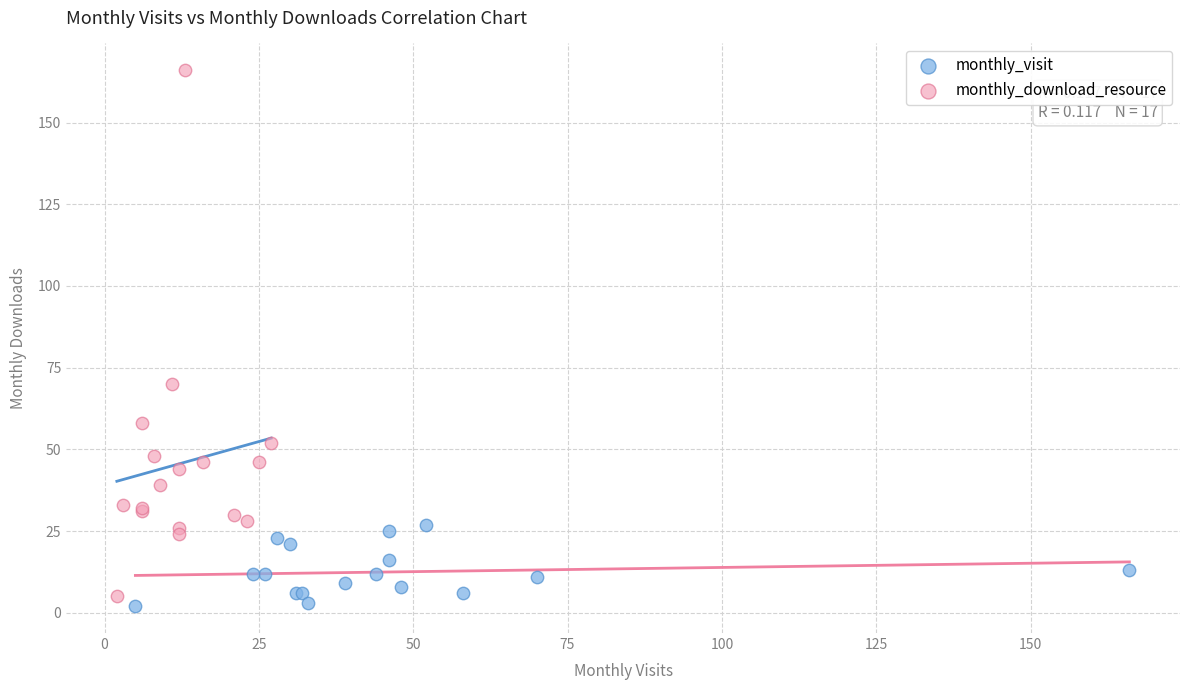

Which series has the widest spread of Y values?

monthly_download_resource